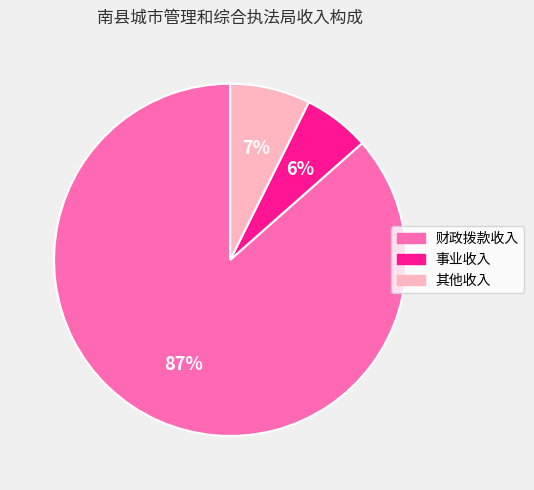

What is the ratio of the value at 其他收入 to the value at 财政拨款收入?

0.1